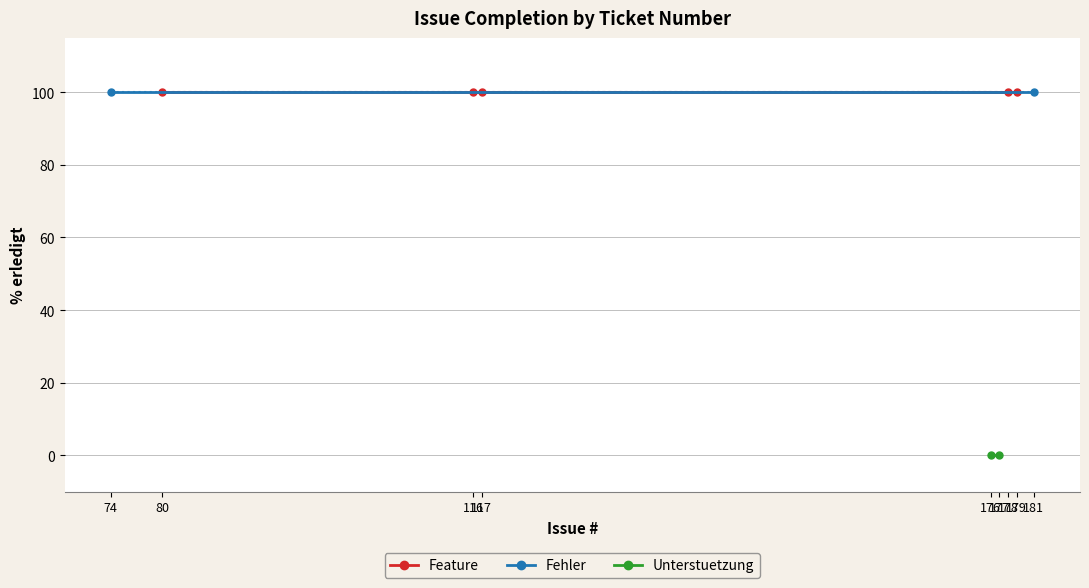

What value does the data have at 80?

100